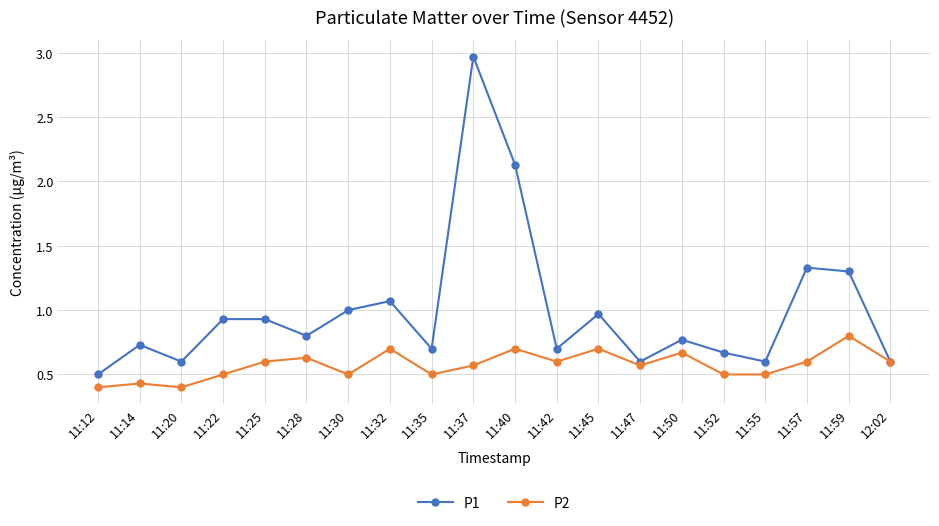

At which category does the chart reach its peak across all series?

11:37